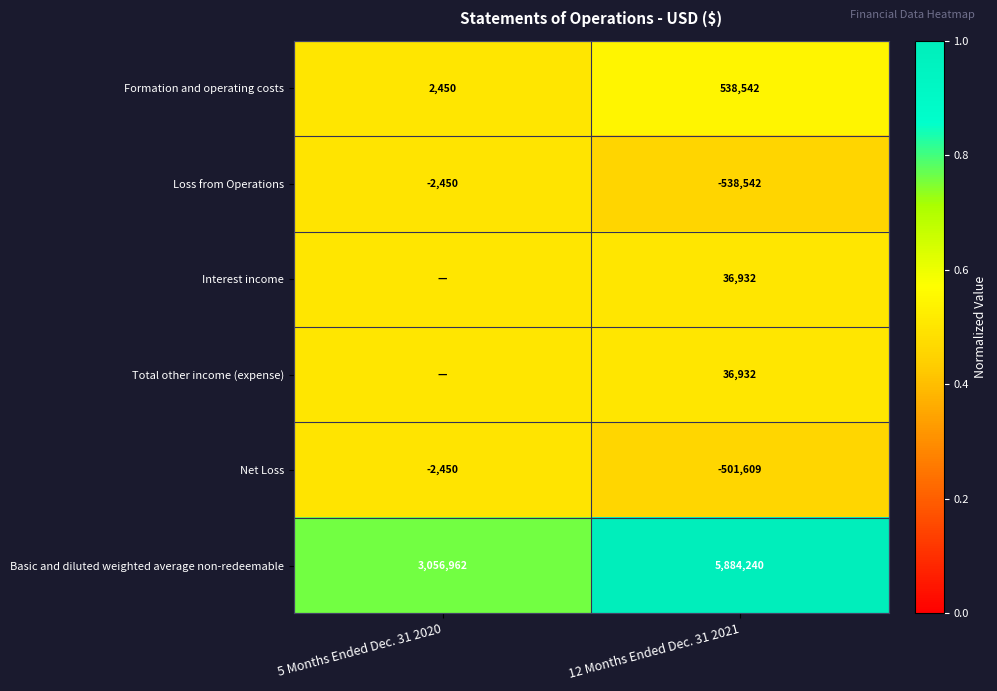

True or false: Basic and diluted weighted average non-redeemable has a value of 1989954.3 at 12 Months Ended Dec. 31 2021.

False